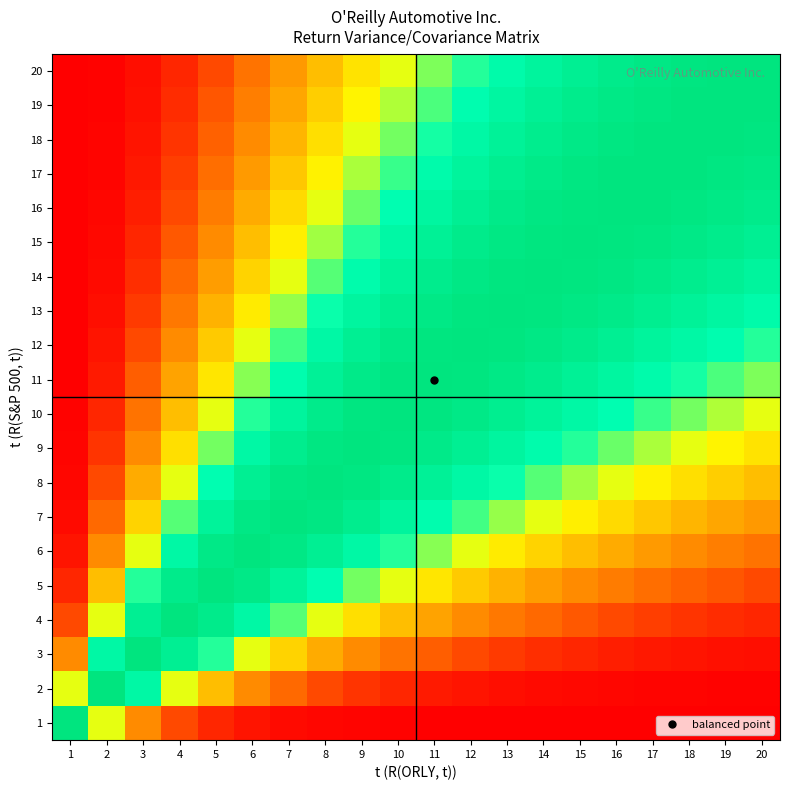

Rank the series at 12 from lowest to highest value.

1, 2, 3, 4, 5, 6, 7, 20, 19, 18, 8, 17, 9, 16, 15, 10, 14, 11, 13, 12